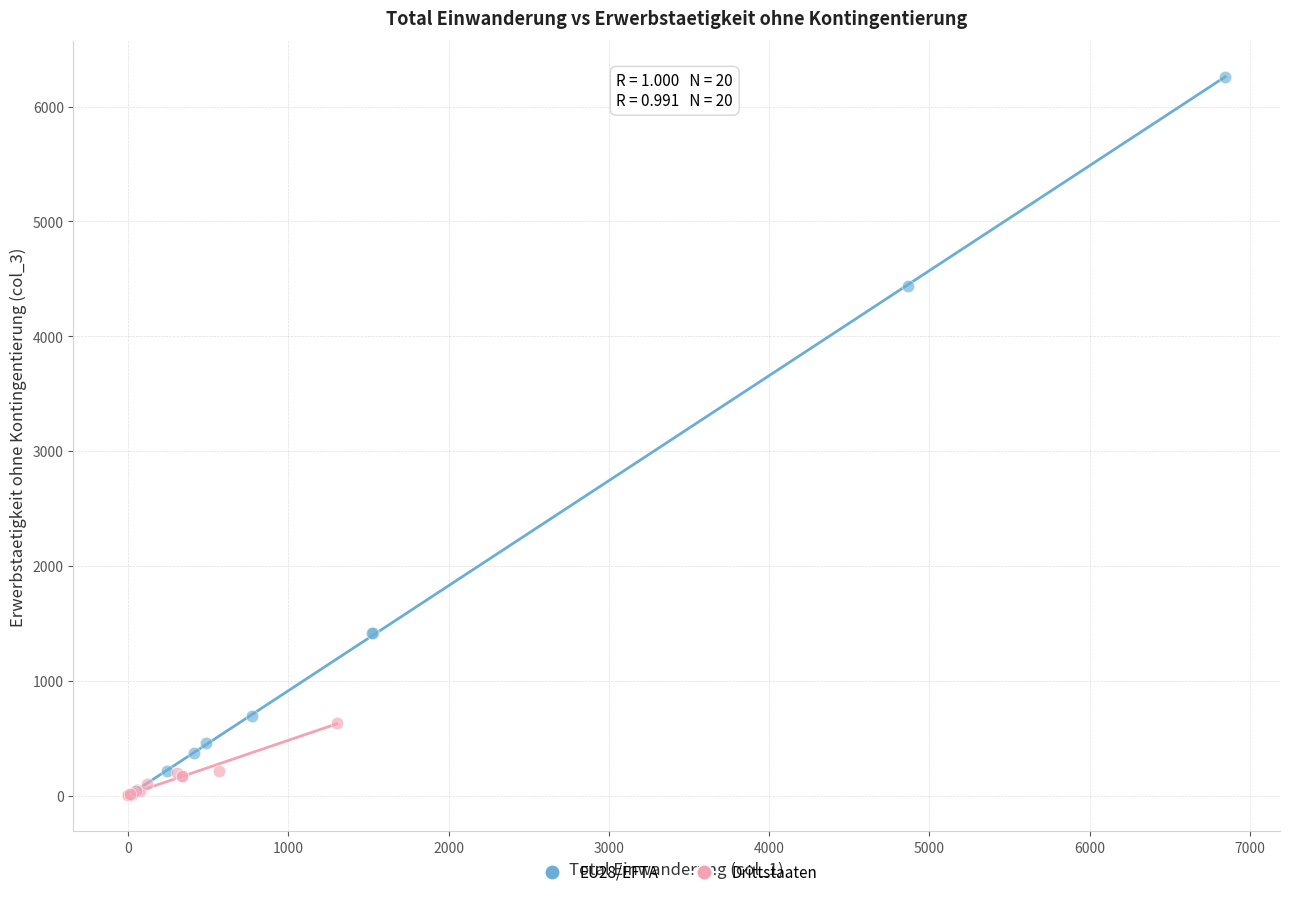

Which series has the widest spread of Y values?

EU28/EFTA